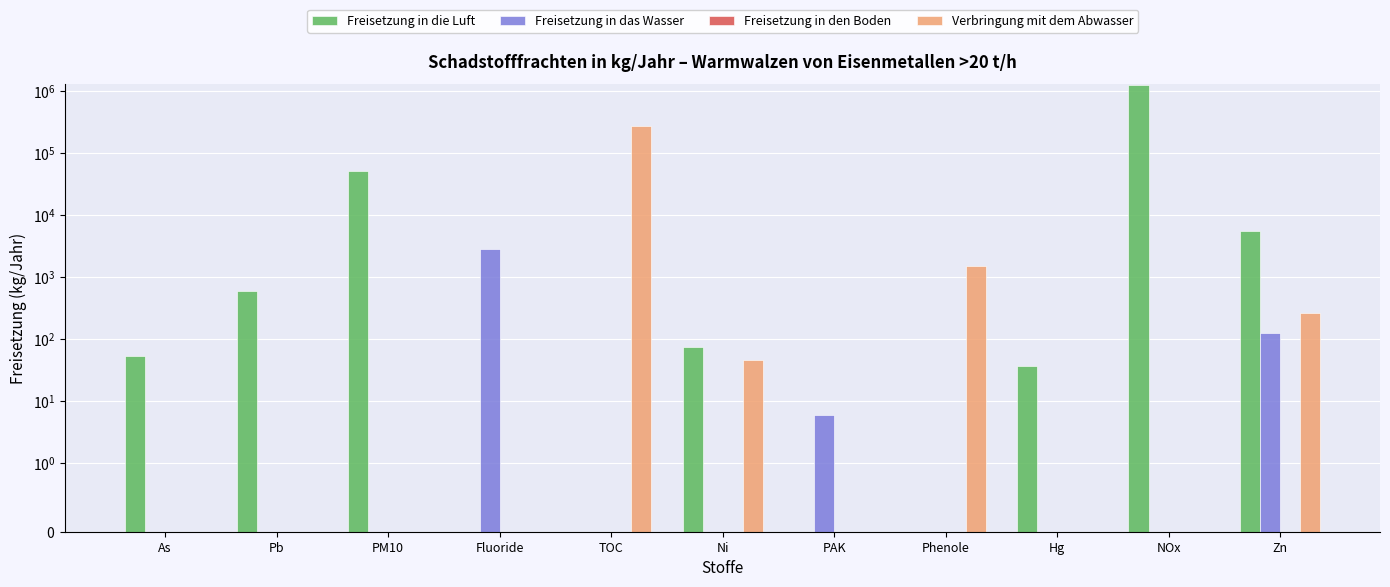

Where is Freisetzung in die Luft nearest to the value 612500?

PM10